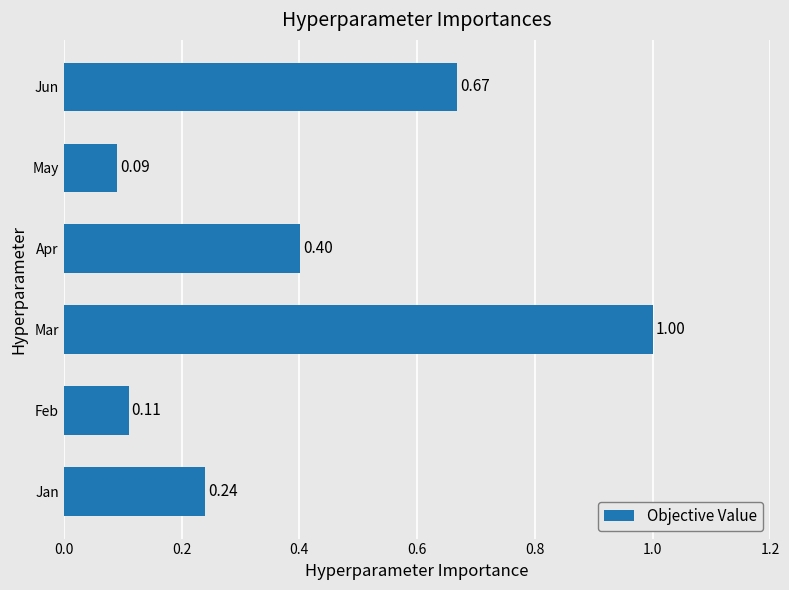

Rank the categories by value from lowest to highest.

May, Feb, Jan, Apr, Jun, Mar